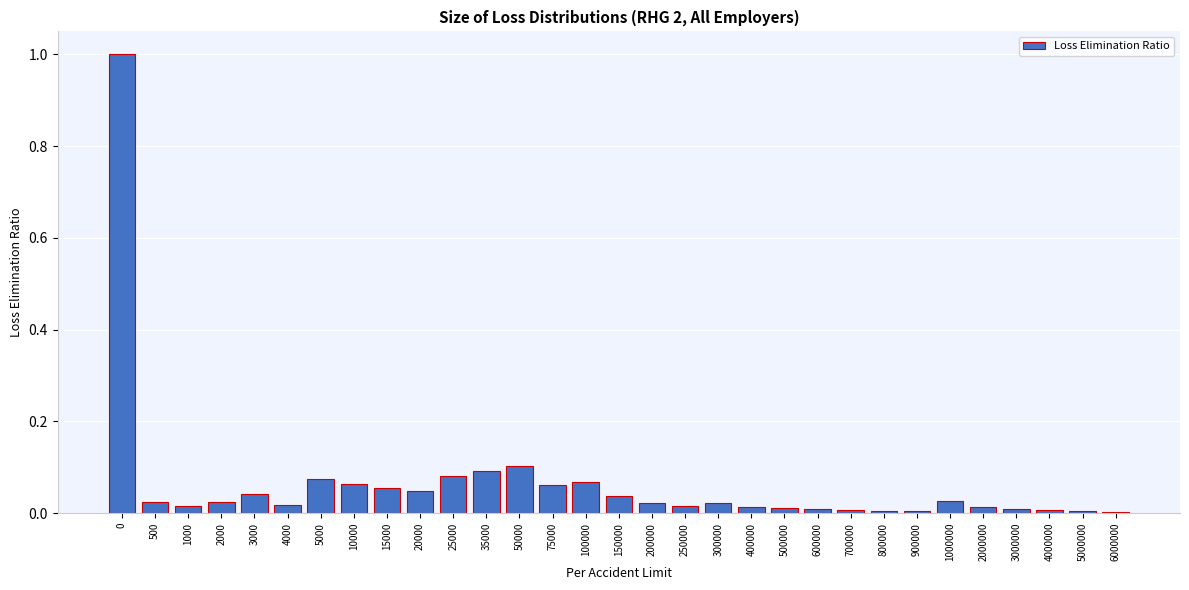

The value at 400000 is 0.0. True or false?

True